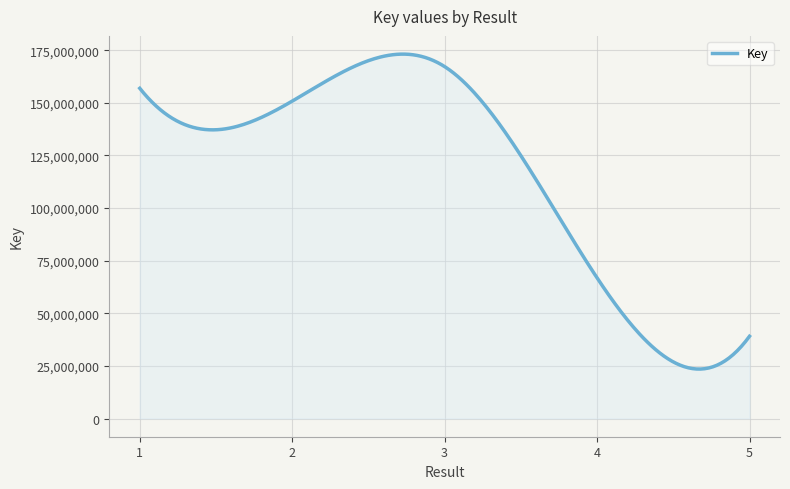

What is the difference between the maximum and minimum values?

149673552.7